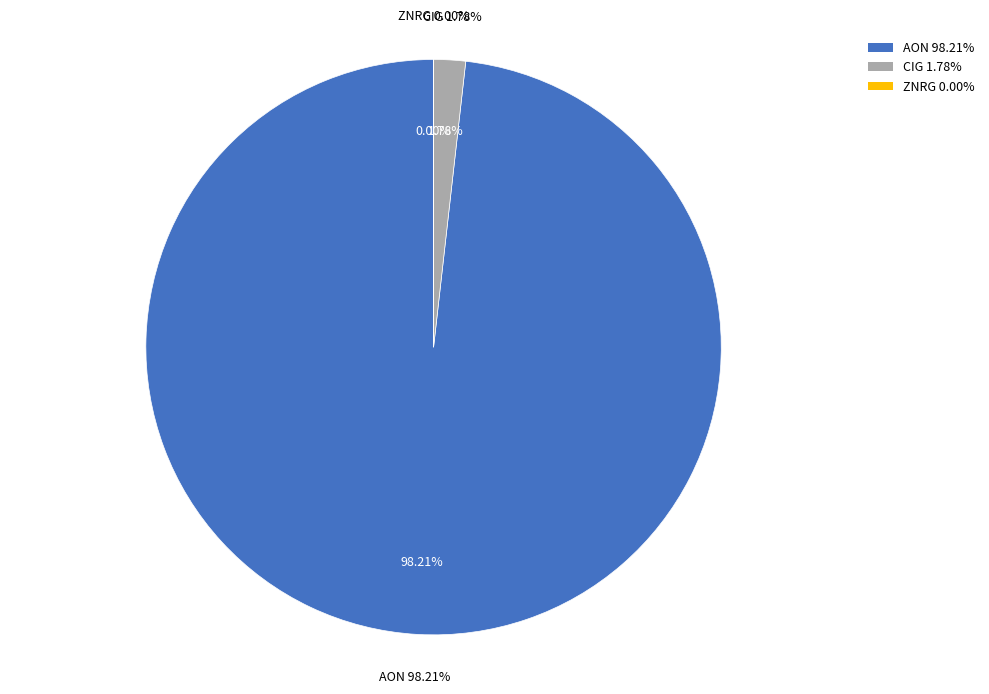

Which category accounts for the majority?

AON PLC SHS CL A